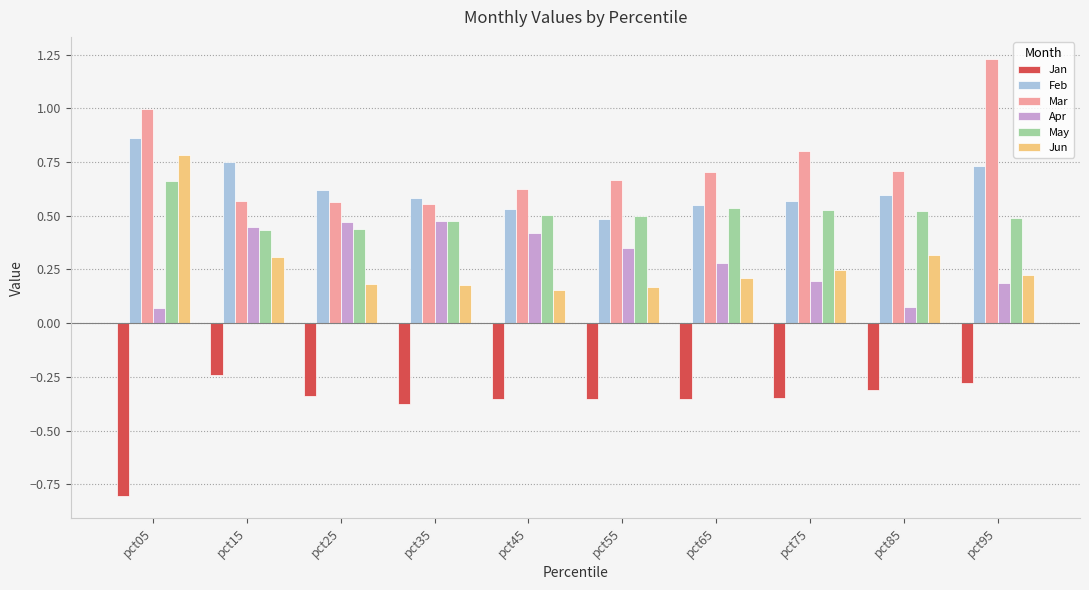

Is it true that Feb equals 0.5 at pct55?

True